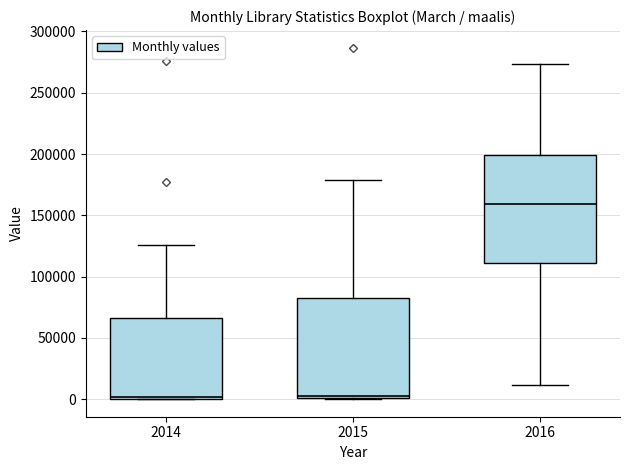

Reading left to right, transcribe this box plot: for each box, give where its median line is, the range the box spans, and where its two whiskers end, as read against the y-axis. The values are not printed on the chart, so give them approximately, as read against the axis.

2014: median 0 (just above the box's lower edge), box 0 to 65000, whiskers 0 to 125000
2015: median 5000, box 0 to 85000, whiskers 0 to 180000
2016: median 160000, box 110000 to 200000, whiskers 10000 to 275000